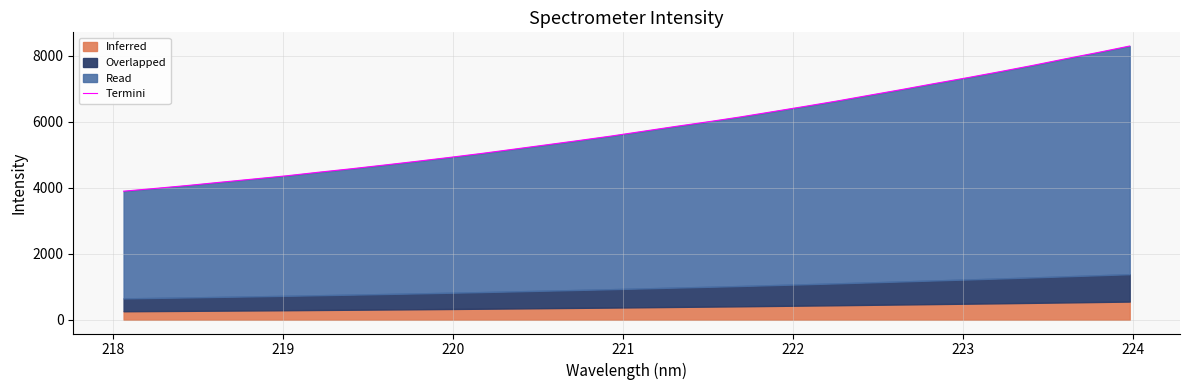

Does the chart display data point markers on the line(s)?

No